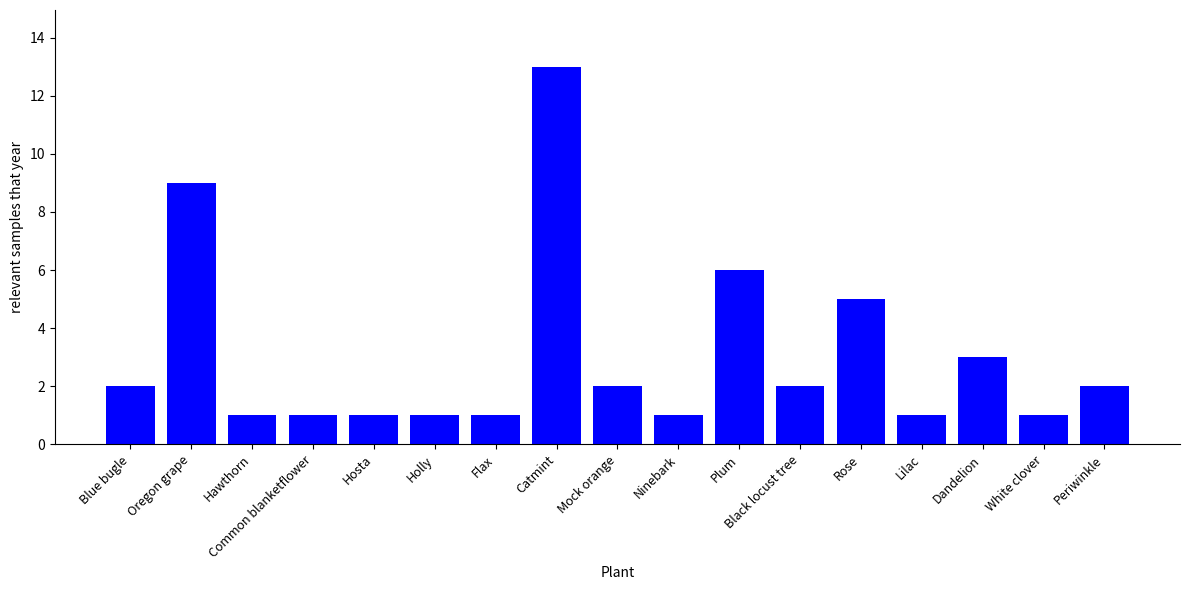

What is the ratio of the value at Hosta to the value at Ninebark?

1.0